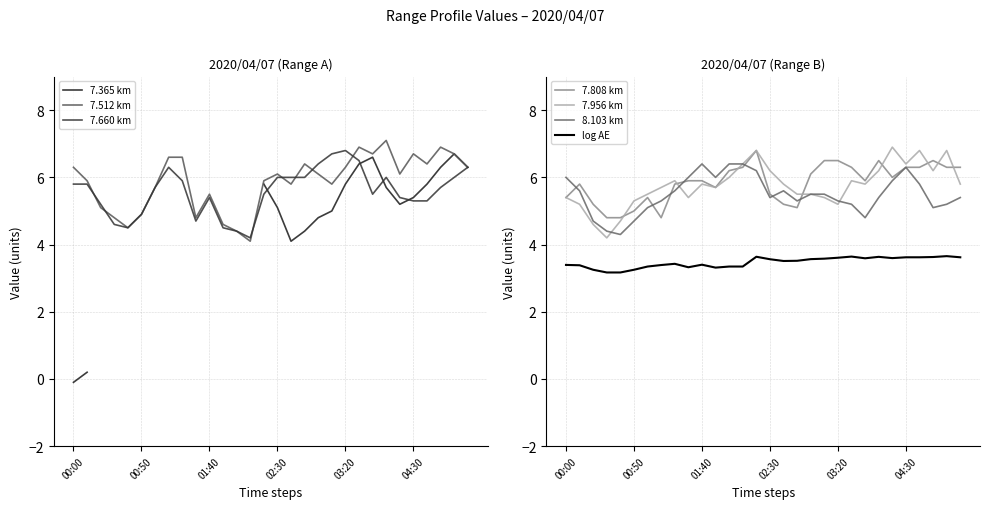

True or false: 7.956 km and log AE cross at least once.

False